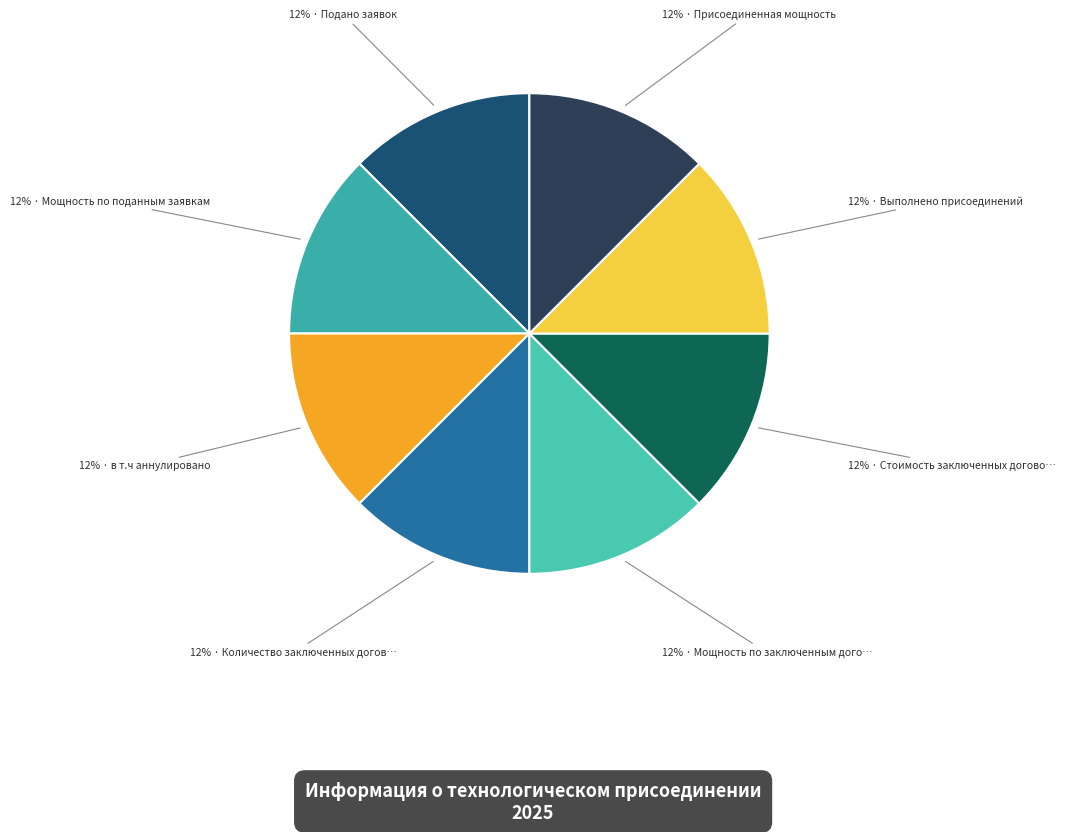

Which category has the biggest portion of the pie?

Присоединенная мощность